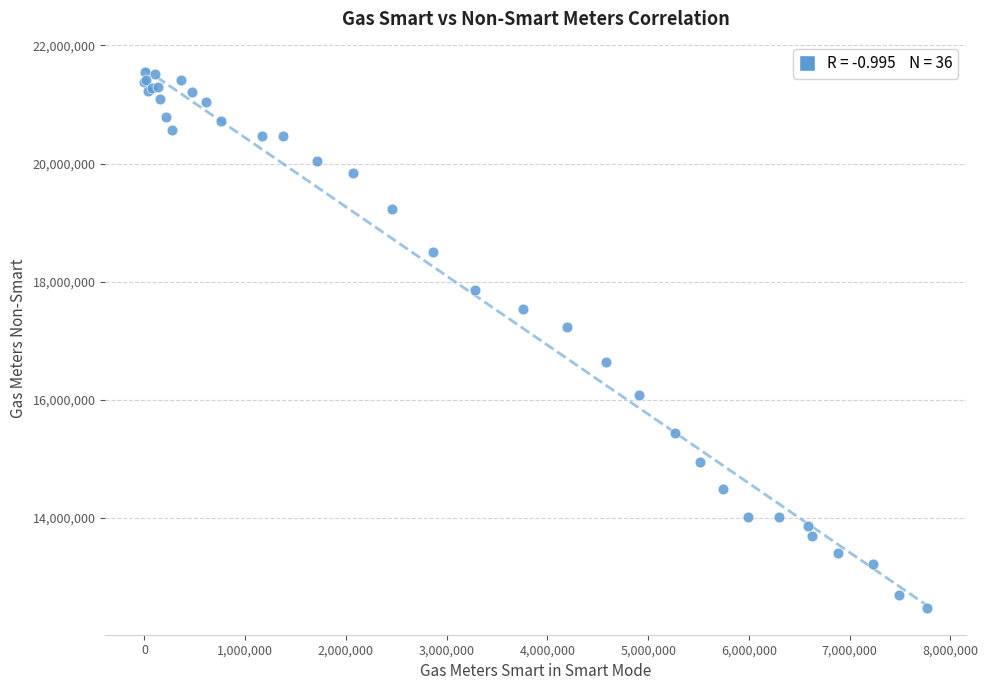

What Y value in the scatter plot is closest to 17015446?

17234249